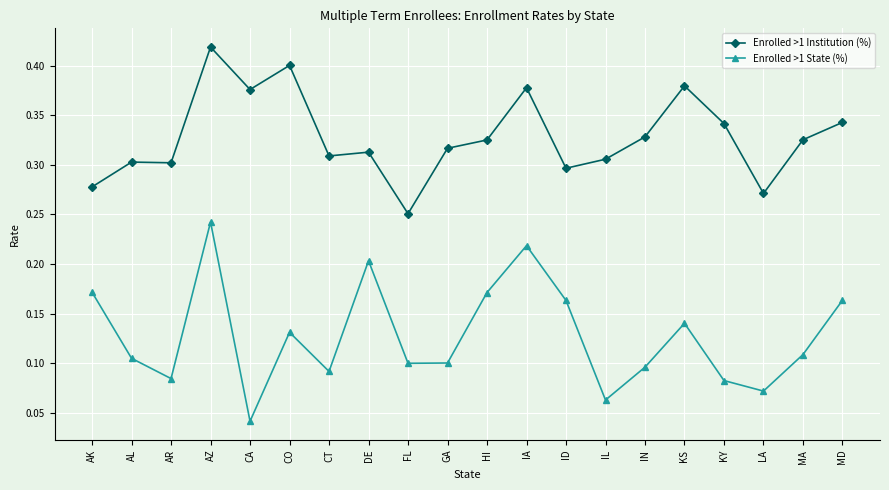

True or false: Enrolled >1 State (%) and Enrolled >1 Institution (%) cross at least once.

False